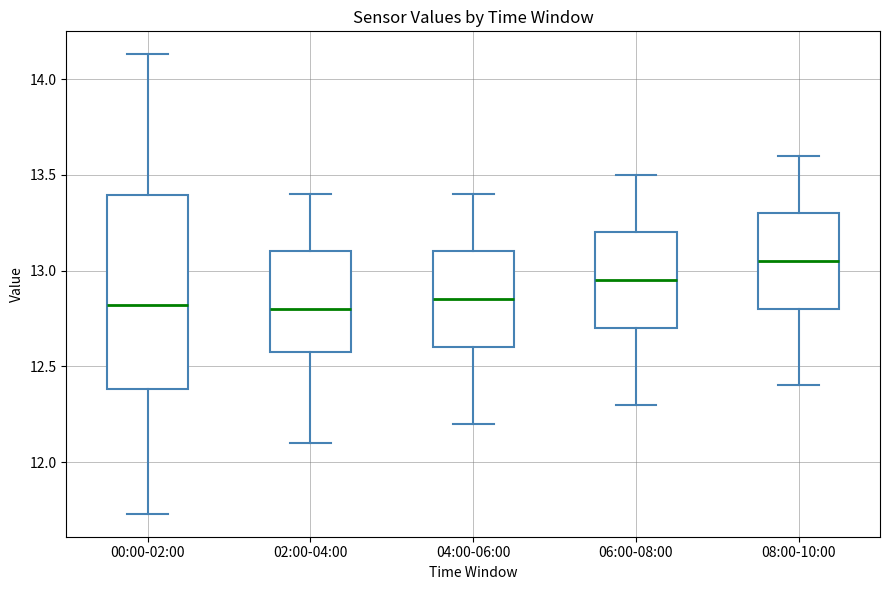

Reading left to right, read every box against the y-axis: the position of its median line, the range the box covers, and the ends of its whiskers. The values are not printed on the chart, so give them approximately, as read against the axis.

00:00-02:00: median 12.80, box 12.40 to 13.40, whiskers 11.75 to 14.15
02:00-04:00: median 12.80, box 12.60 to 13.10, whiskers 12.10 to 13.40
04:00-06:00: median 12.85, box 12.60 to 13.10, whiskers 12.20 to 13.40
06:00-08:00: median 12.95, box 12.70 to 13.20, whiskers 12.30 to 13.50
08:00-10:00: median 13.05, box 12.80 to 13.30, whiskers 12.40 to 13.60